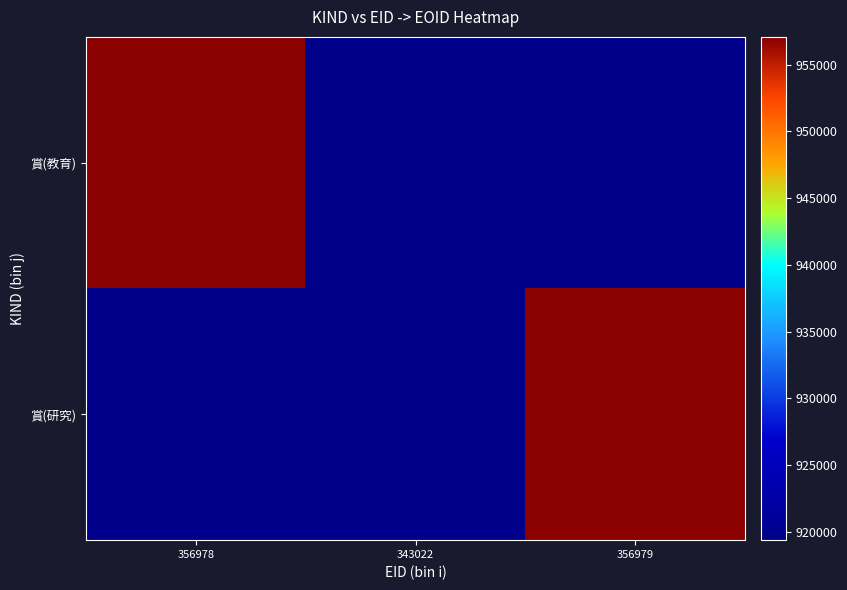

How many categories are shown in the chart?

3